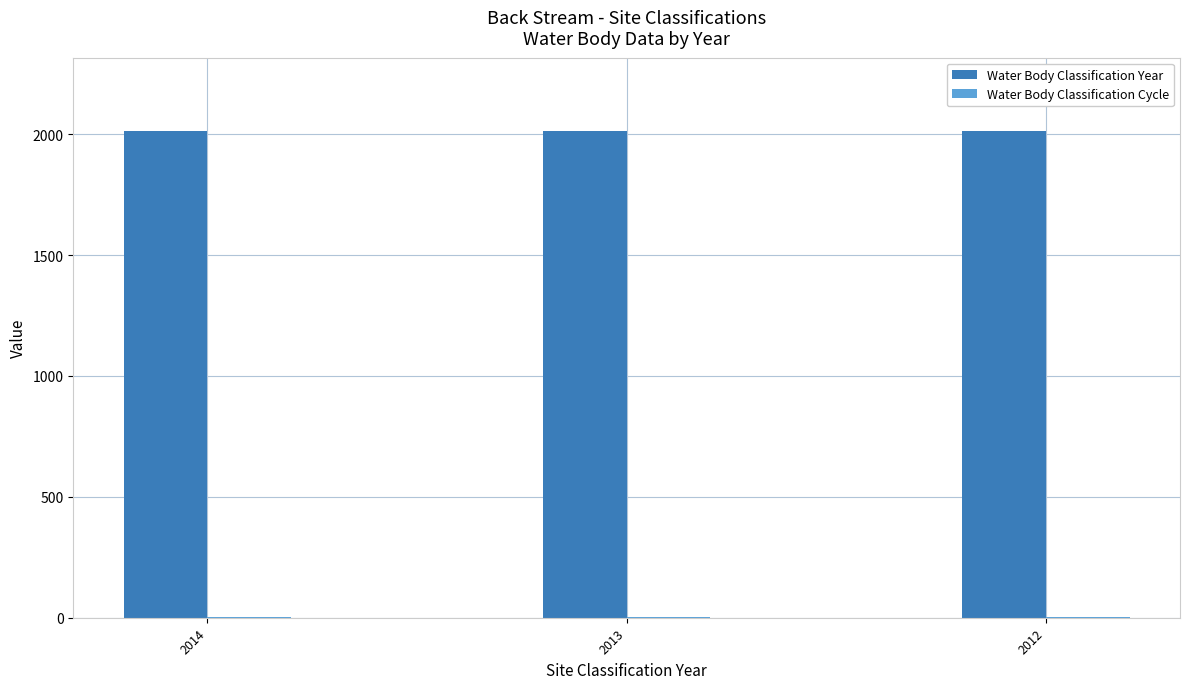

How many distinct data groups are displayed?

2